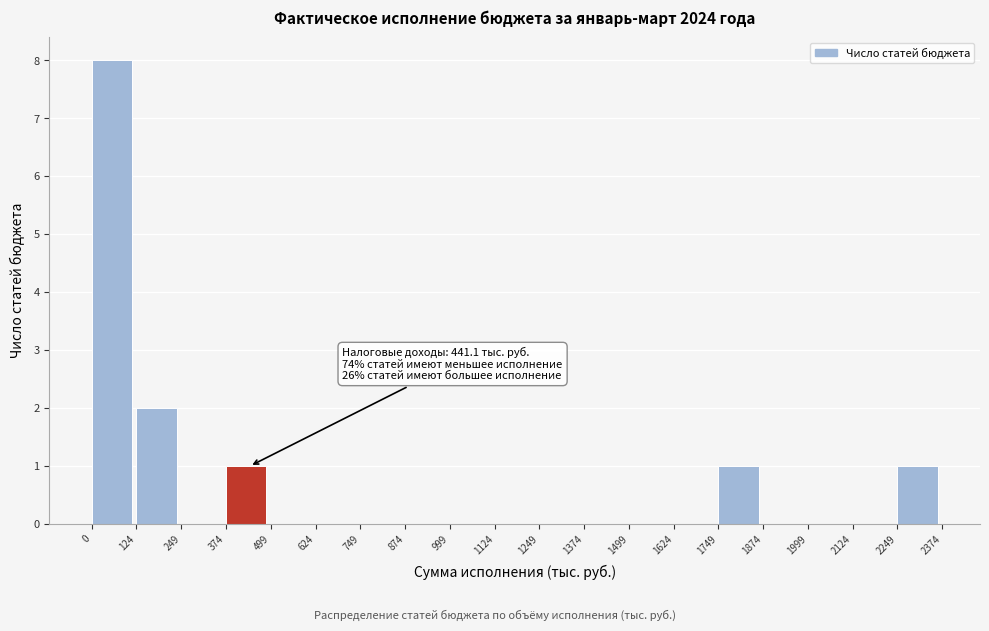

Which range on the x-axis has the tallest bar?

0 to 124